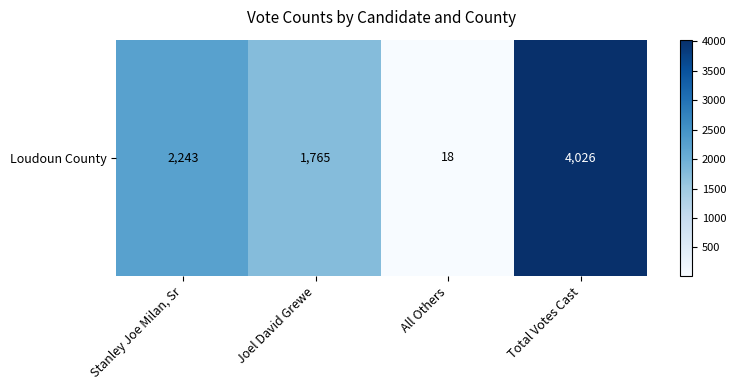

How many values are between 1765 and 4026?

3